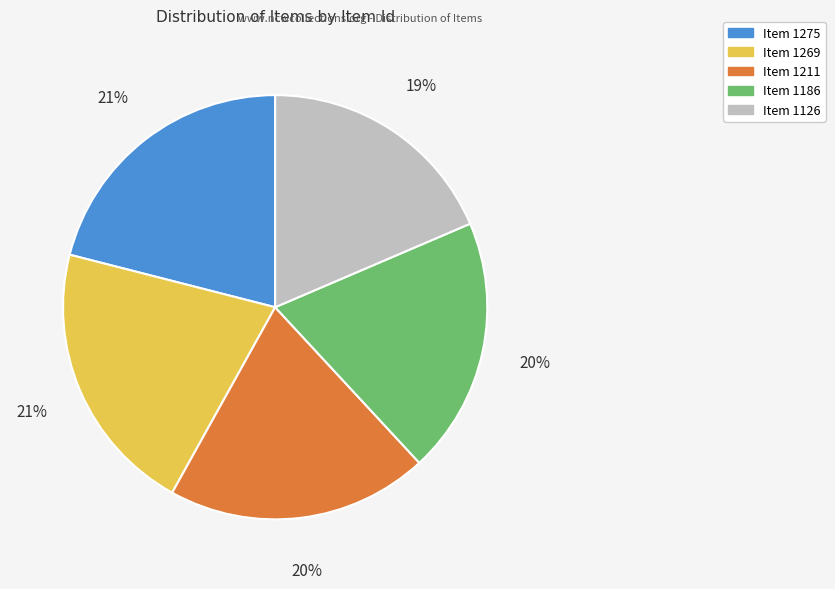

Do Item 1126 and Item 1269 together represent more than half of the pie?

No